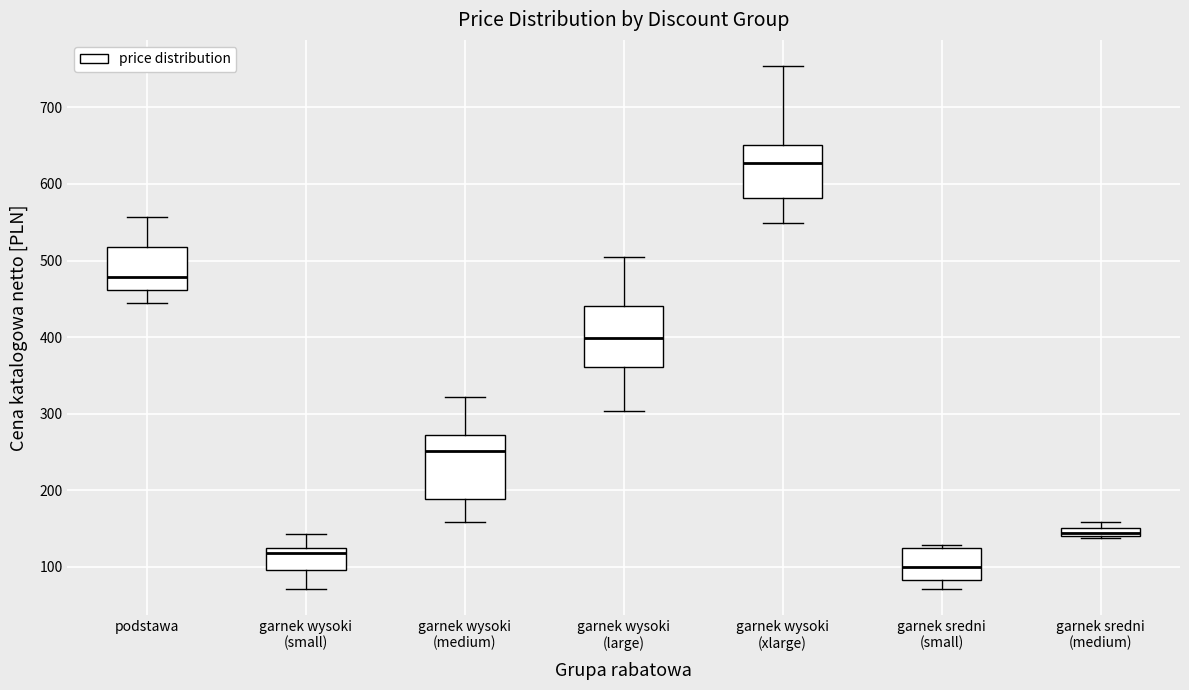

Where does the median line of the box for garnek wysoki (large) sit on the y-axis? The values are not printed on the chart, so give them approximately, as read against the axis.

400